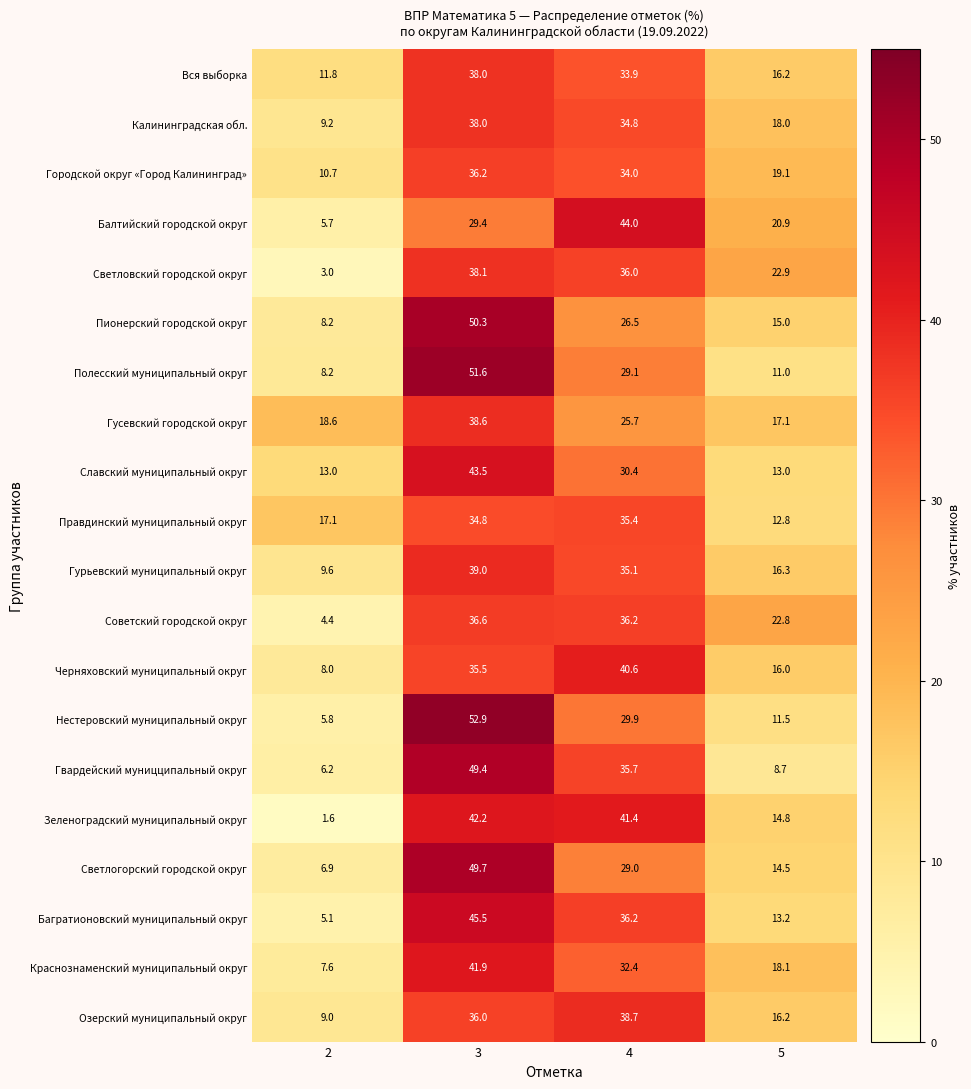

Which label corresponds to the largest value in the chart?

3